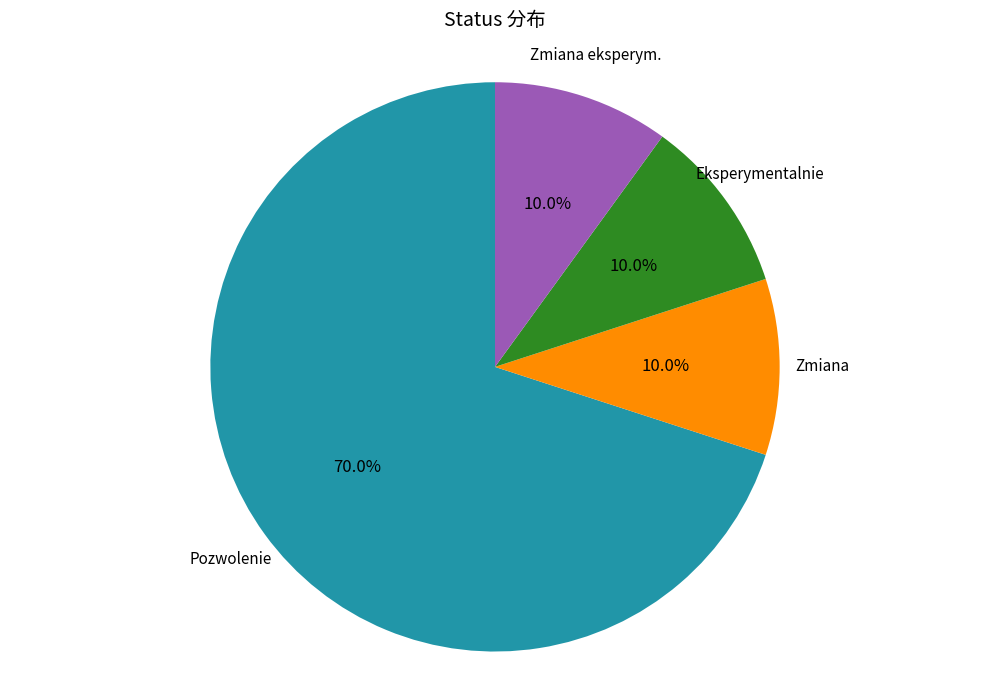

To the nearest percent, what is the difference between the largest and smallest slice percentages?

60%